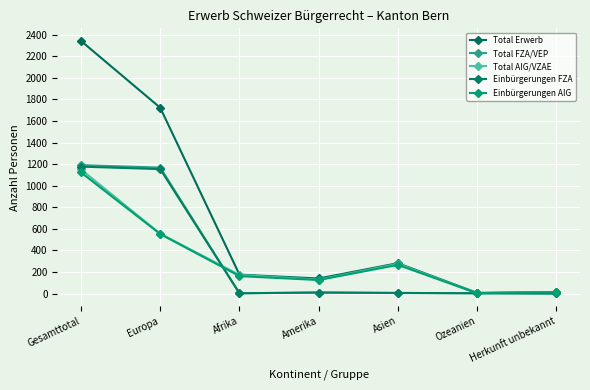

Is it true that Einbürgerungen FZA equals 3 at Afrika?

True